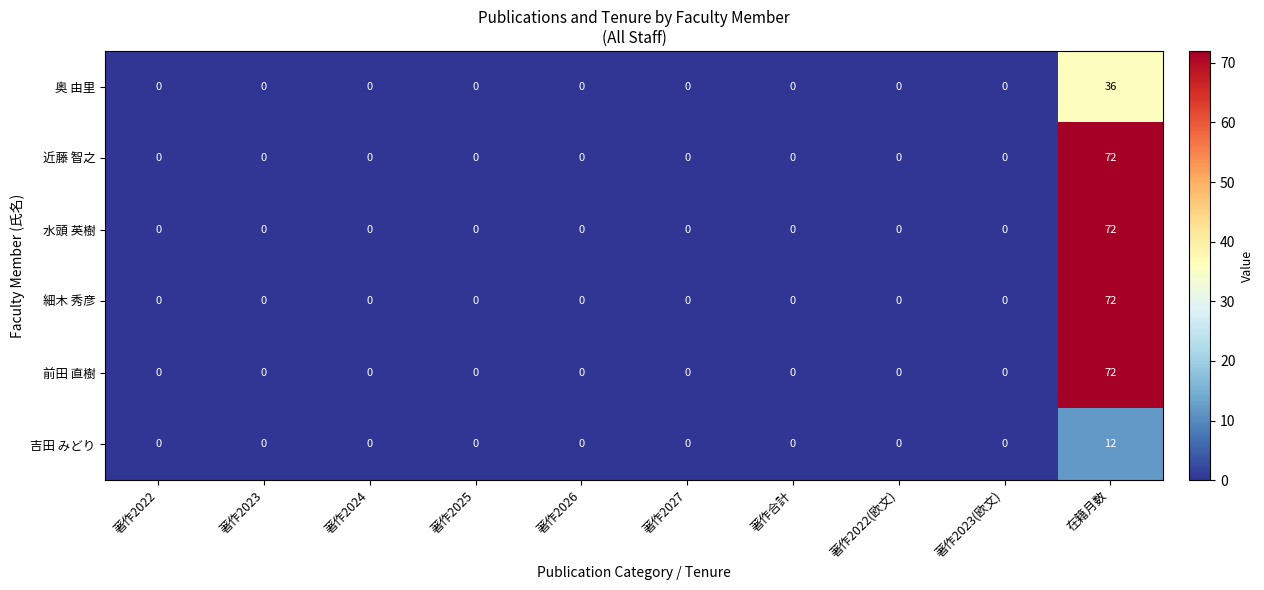

Which category has the highest value in the 吉田 みどり series?

在籍月数